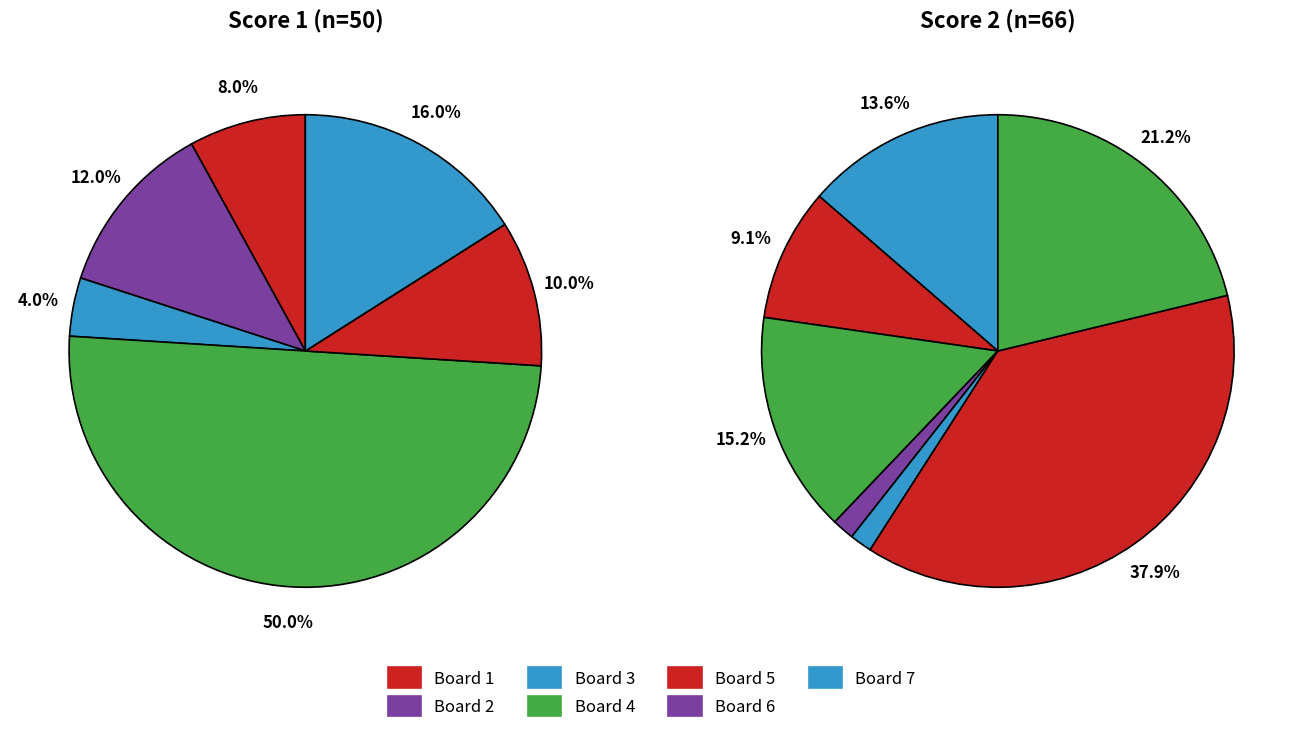

Which category has the smallest portion of the pie?

6